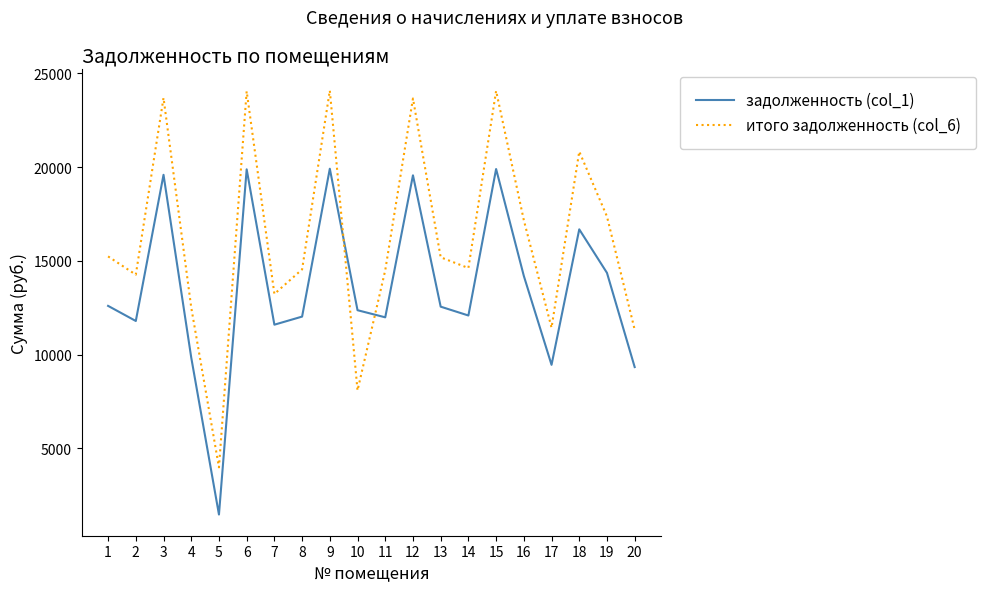

What are all the series names shown in the legend?

задолженность (col_1), итого задолженность (col_6)